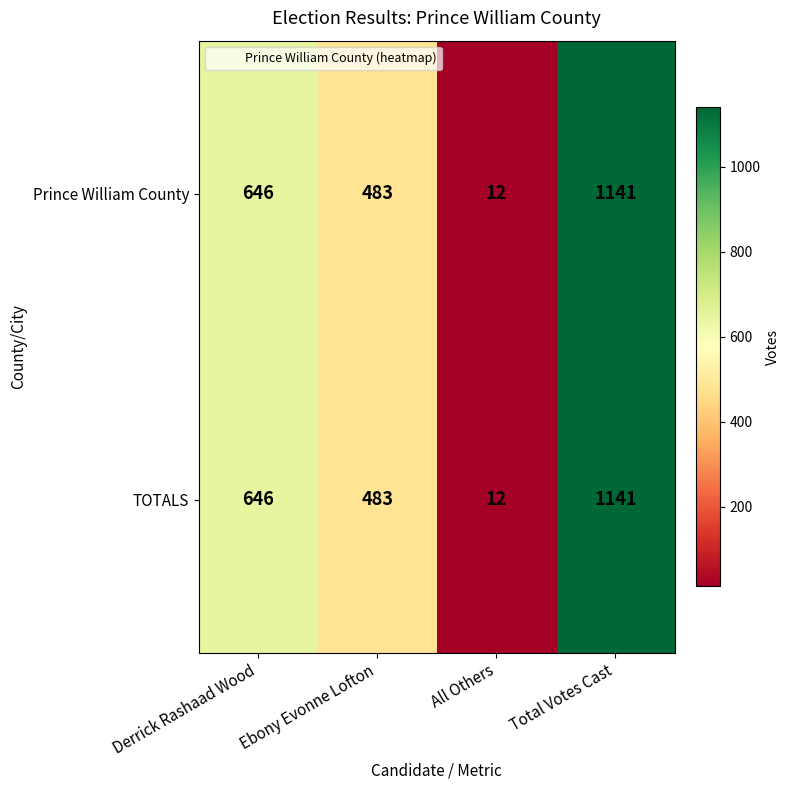

Reading left to right, list all the values displayed in this chart.

Prince William County: 646	483	12	1141
TOTALS: 646	483	12	1141